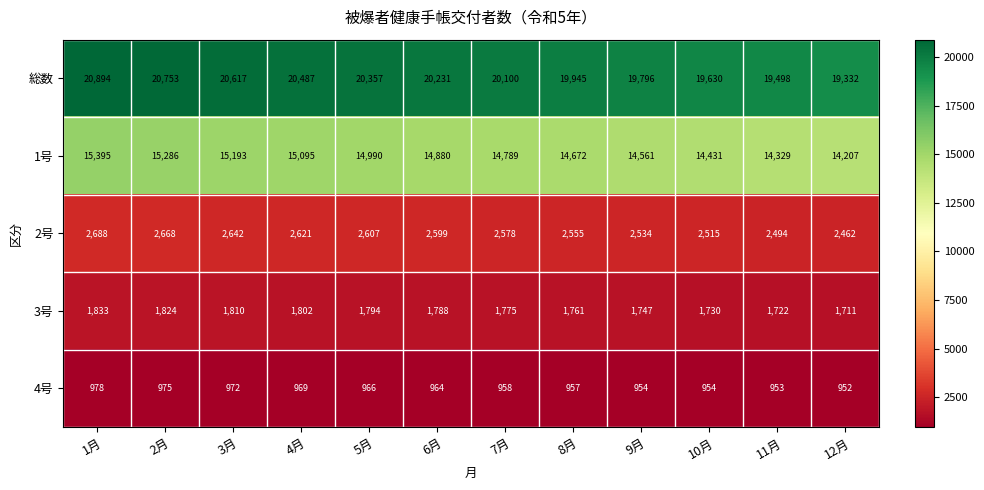

Between 6月 and 9月, which series saw the biggest shift?

総数